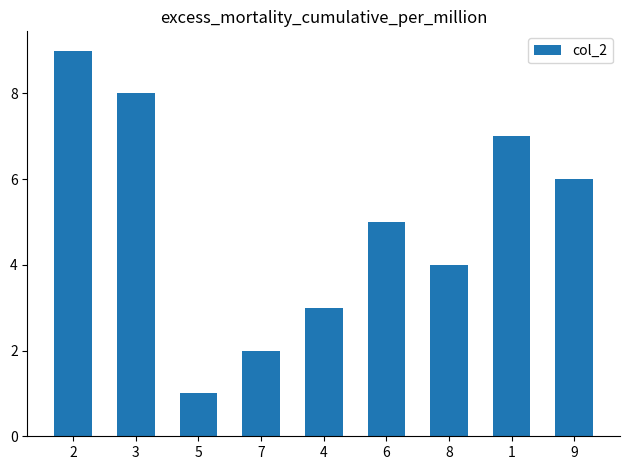

Reading left to right, extract all data points from this chart.

2=9	3=8	5=1	7=2	4=3	6=5	8=4	1=7	9=6